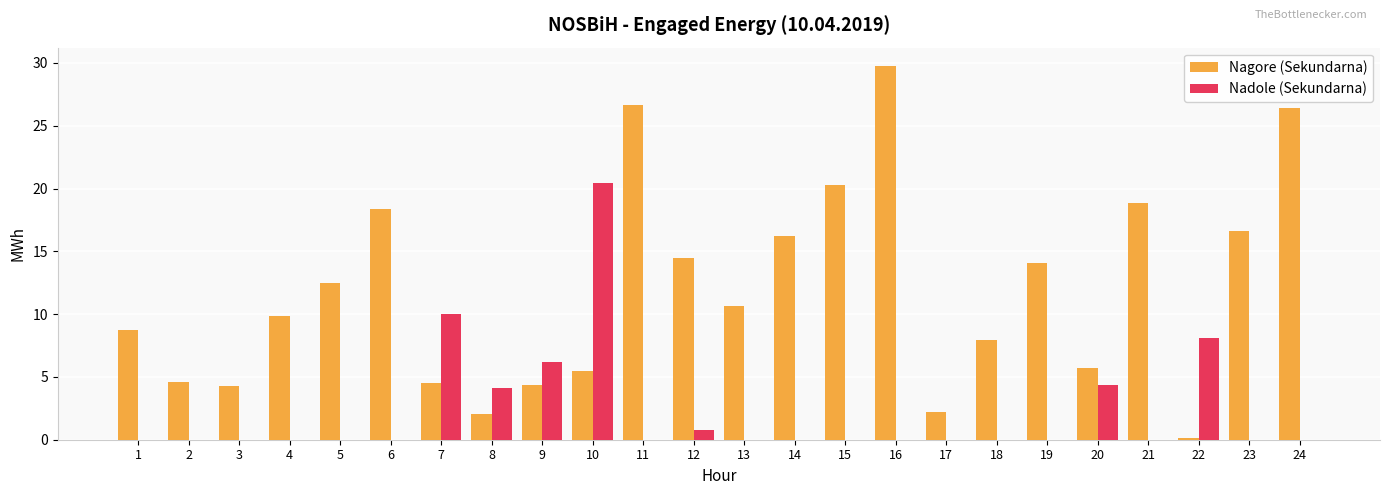

Is the value of Nadole (Sekundarna) at 2 greater than the value of Nagore (Sekundarna) at 18?

No